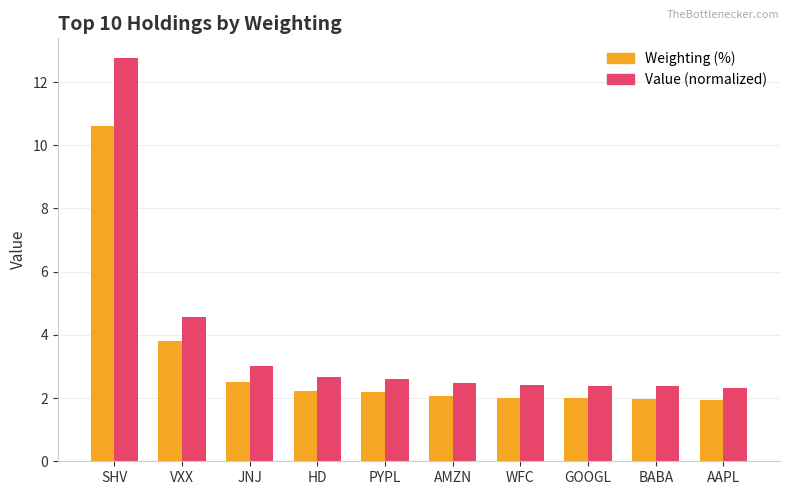

How many categories are shown in the chart?

10